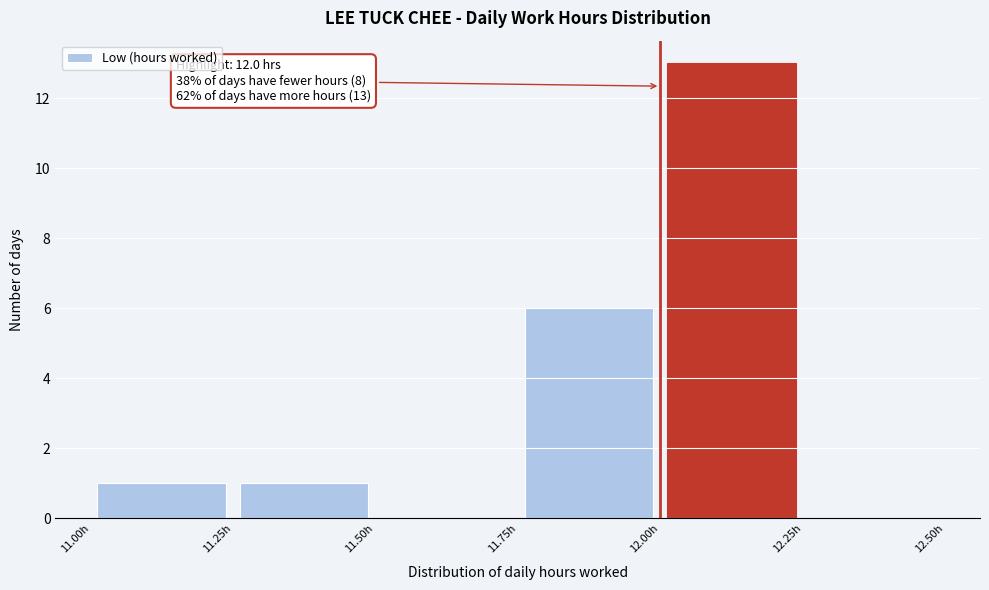

Over which range of the x-axis is the bar tallest?

12.00 to 12.25